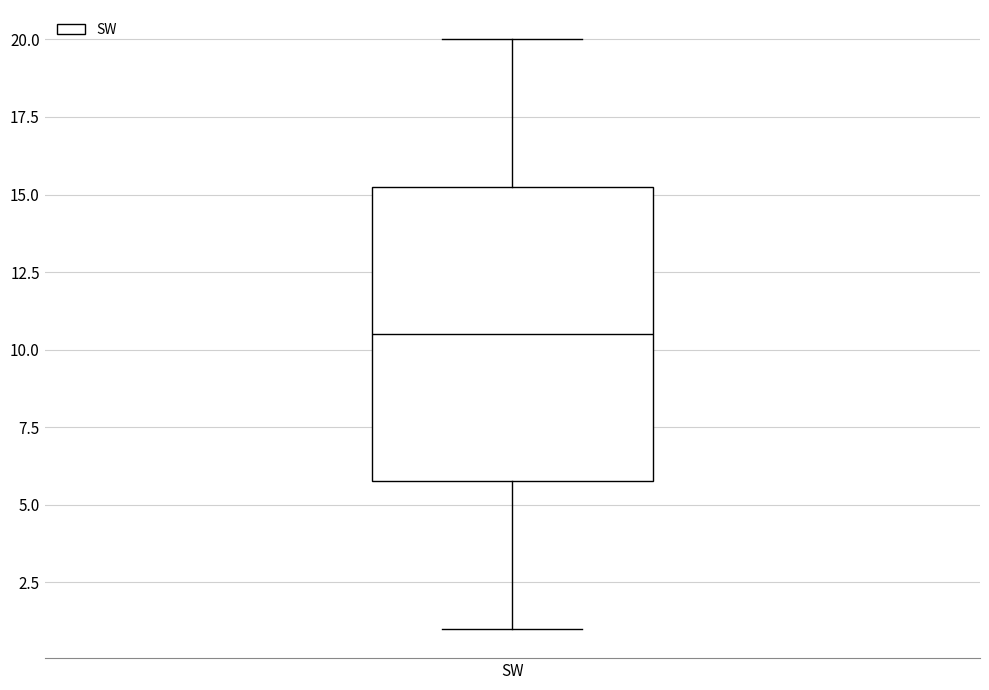

Transcribe this box plot: give where the median line is, the range the box spans, and where the two whiskers end, as read against the y-axis. The values are not printed on the chart, so give them approximately, as read against the axis.

median 10.5, box 6.0 to 15.5, whiskers 1.0 to 20.0